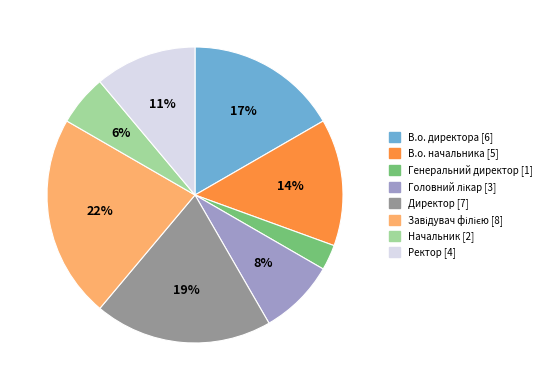

To the nearest percent, what is the difference between the Генеральний директор and В.о. начальника slice percentages?

11%